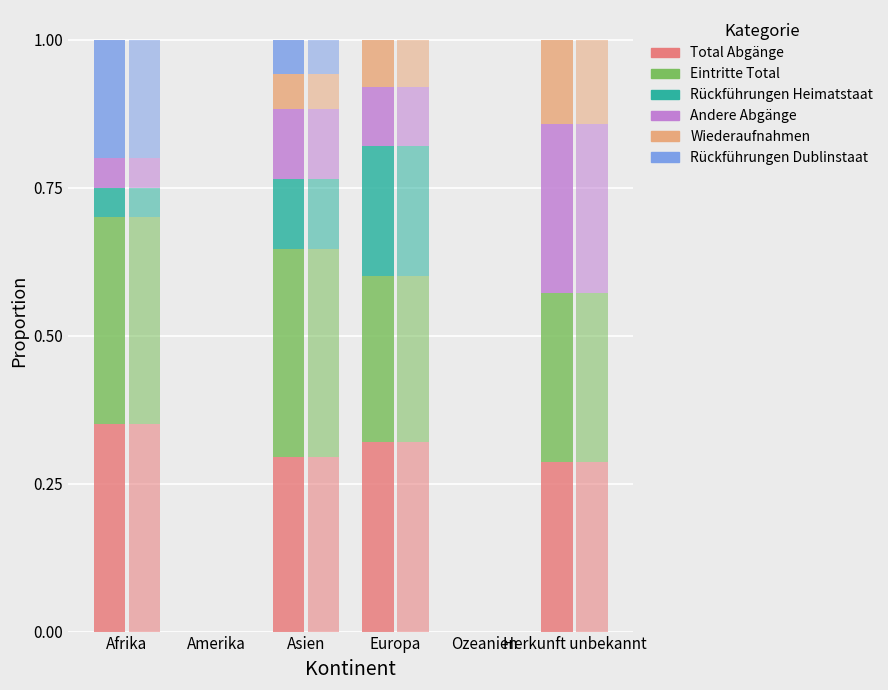

True or false: Total Abgänge has a value of -0.2 at Amerika.

False